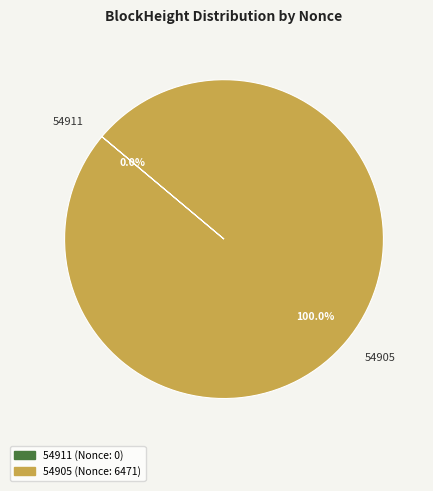

Rank the categories by value from highest to lowest.

54905, 54911